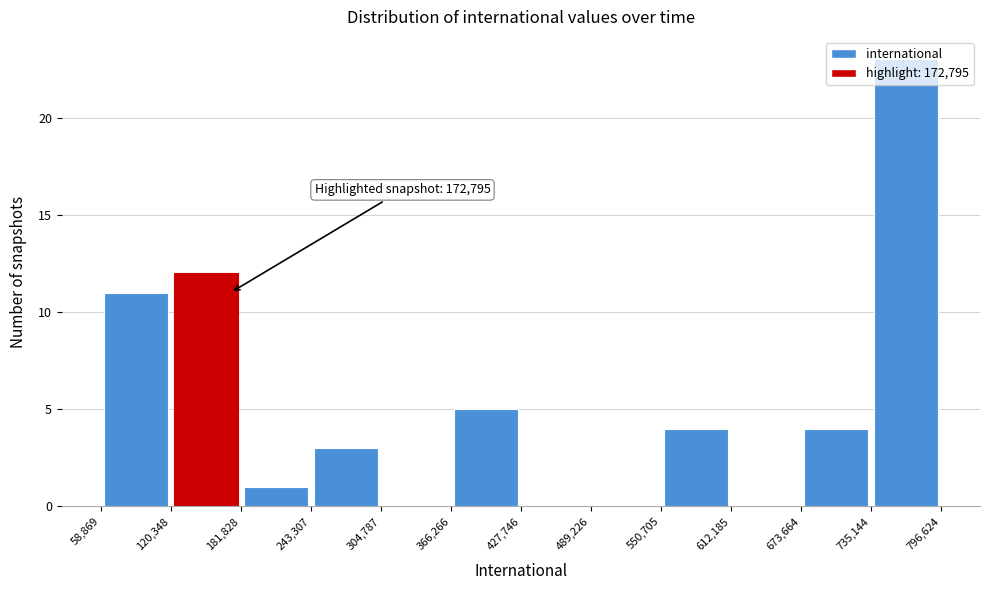

Which range on the x-axis has the tallest bar?

735,144 to 796,624